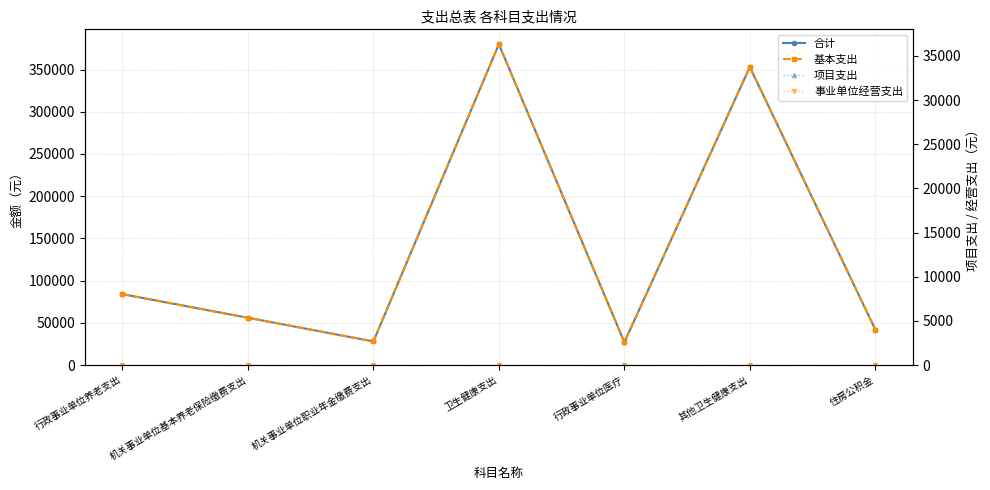

Is it true that 事业单位经营支出 equals 0 at 行政事业单位养老支出?

True